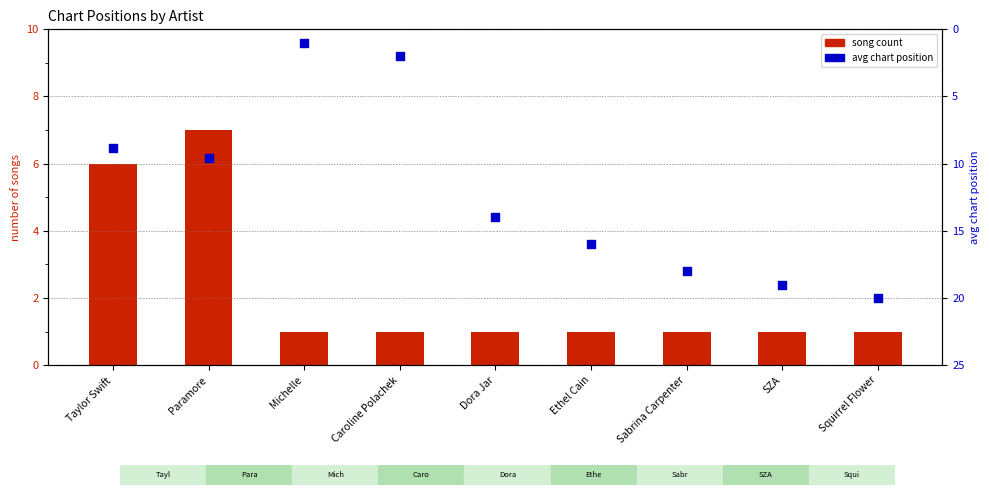

At how many categories does at least one series exceed 15?

4